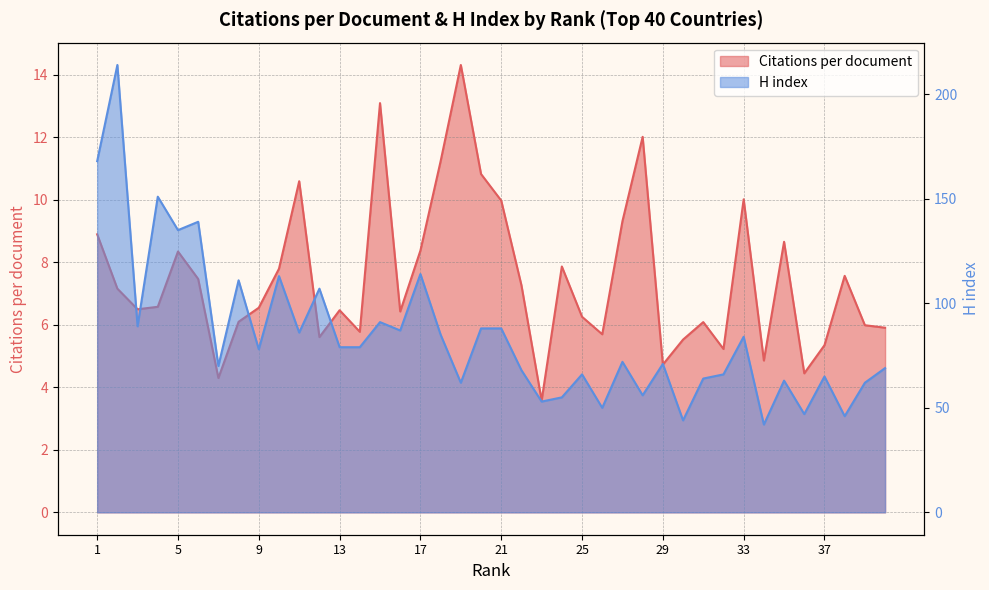

The H index series shows 111.5 at 27. True or false?

False